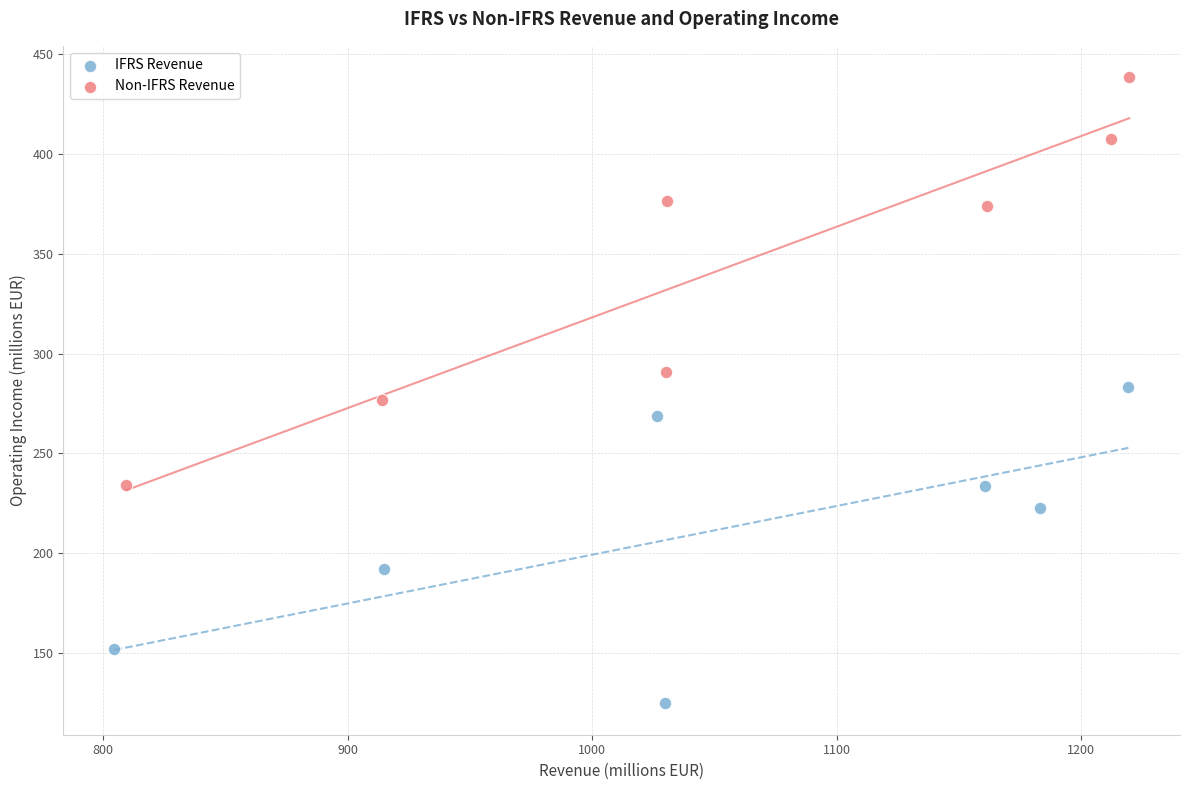

Which series contains the highest Y value?

Non-IFRS Revenue